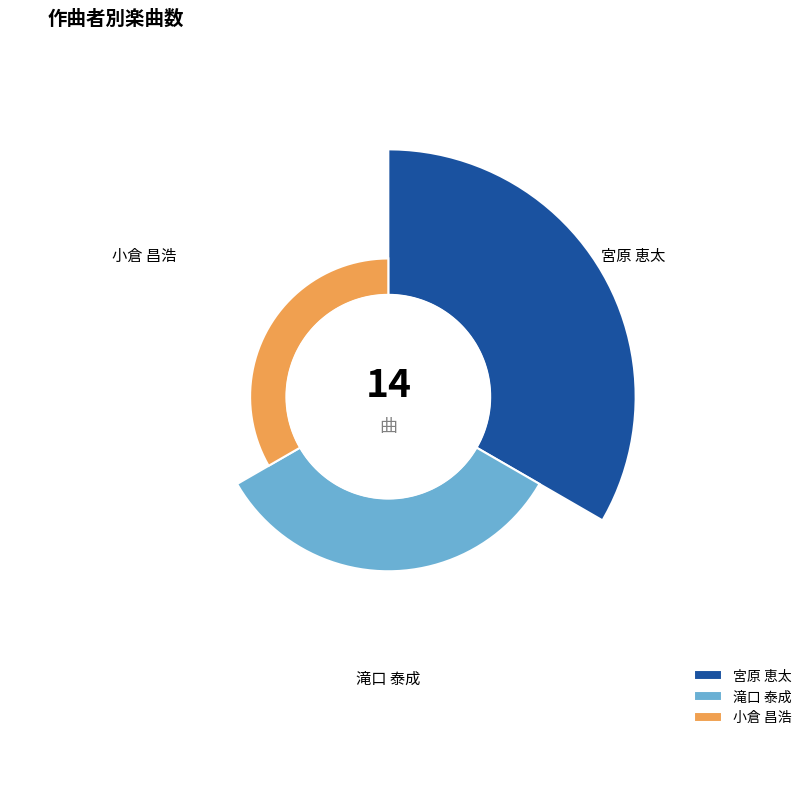

Between 滝口 泰成 and 宮原 恵太, which is larger?

宮原 恵太